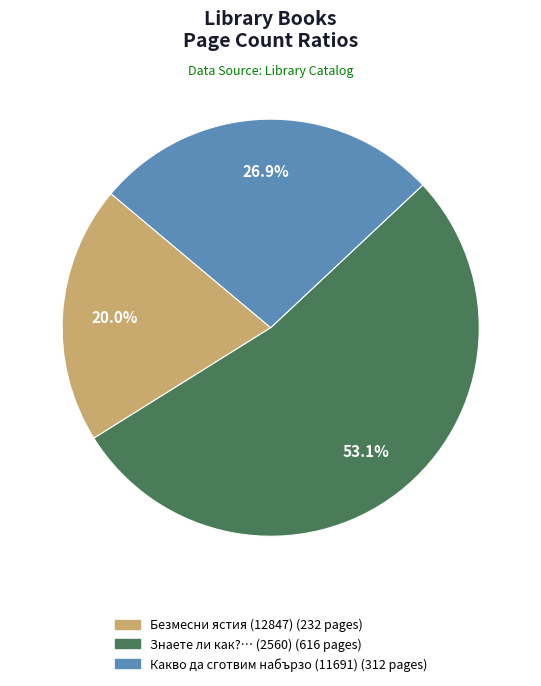

Combined, do Какво да сготвим набързо (11691) and Знаете ли как?… (2560) account for over 50%?

Yes